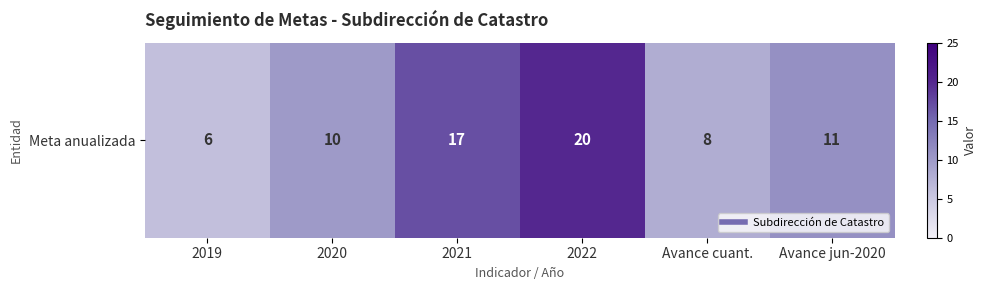

Which has a higher value, 2019 or 2021?

2021